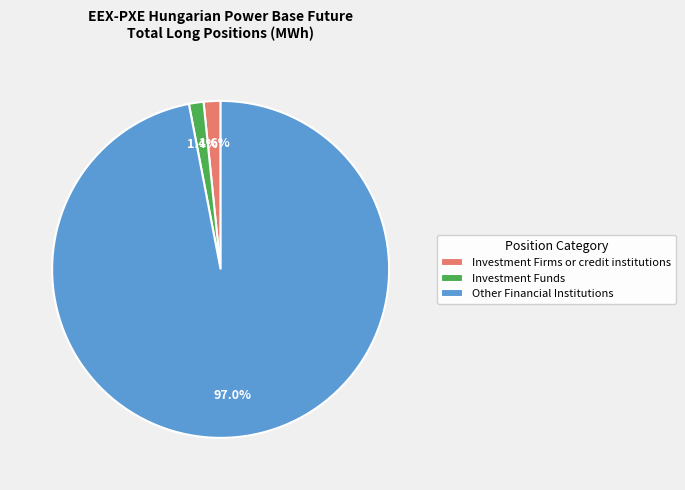

Which slice is the largest?

Other Financial Institutions